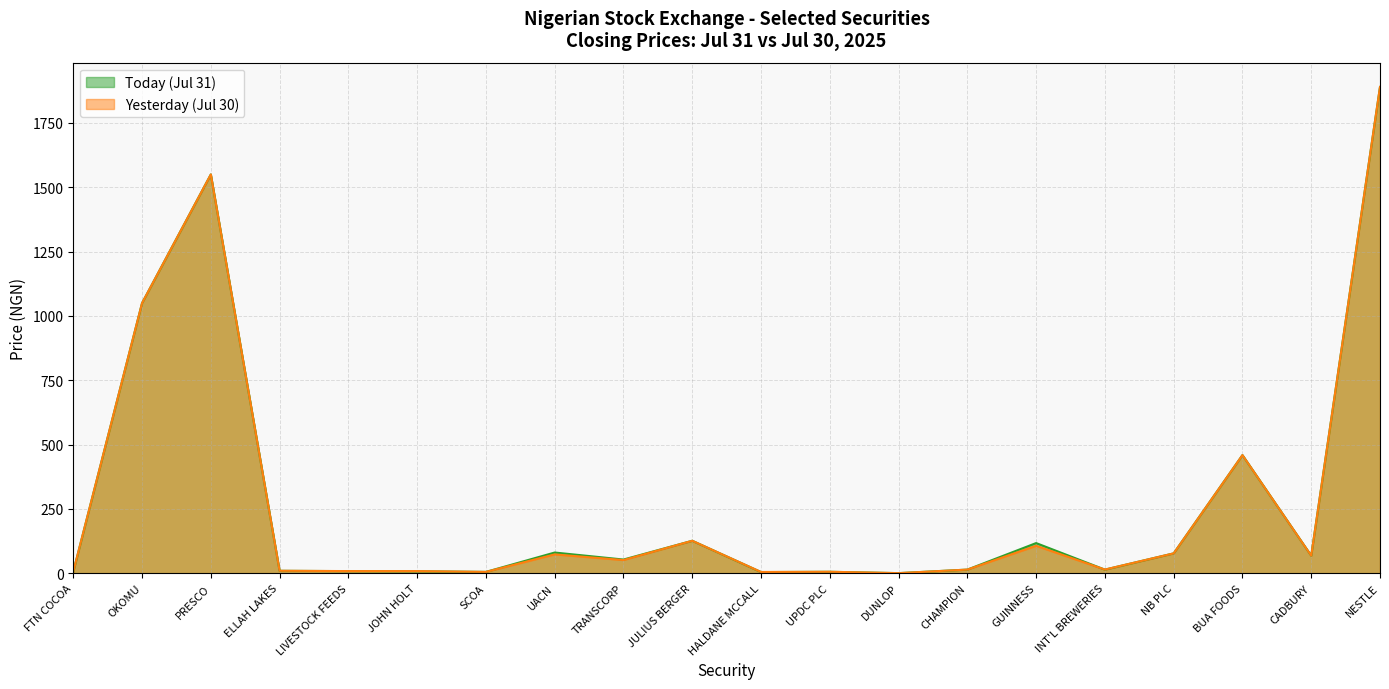

At which category does Today (Jul 31) reach its first local peak?

PRESCO